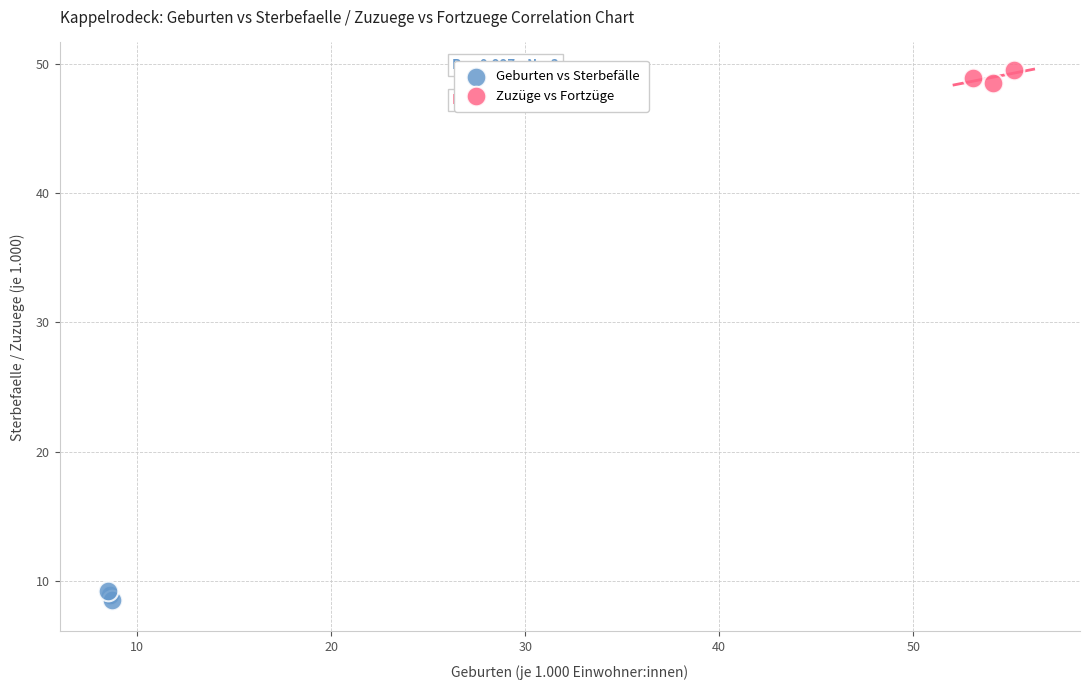

What are all the series names shown in the legend?

Geburten vs Sterbefälle, Zuzüge vs Fortzüge